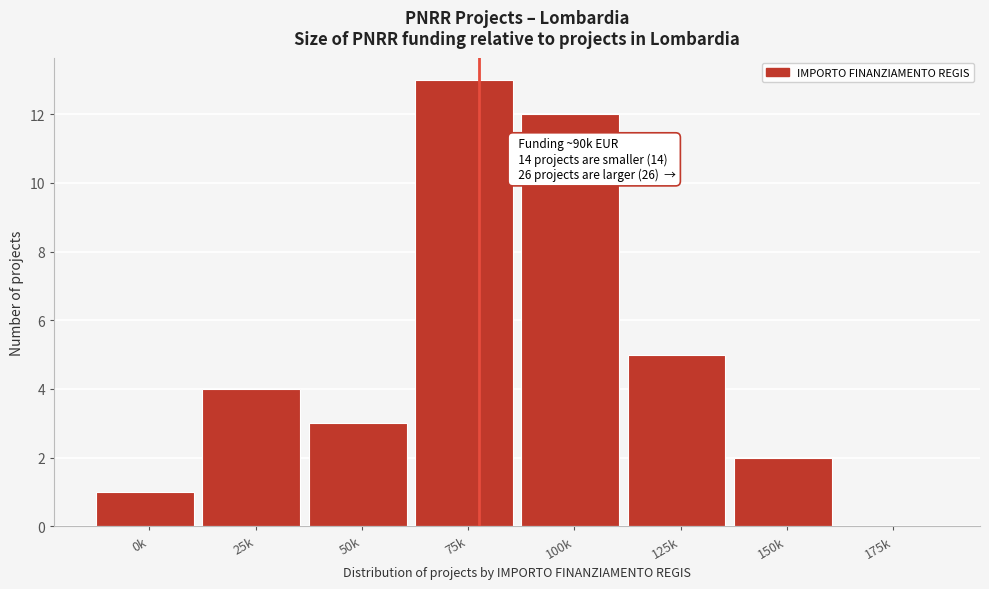

Reading left to right, list all the values displayed in this chart.

0k=1	25k=4	50k=3	75k=13	100k=12	125k=5	150k=2	175k=0